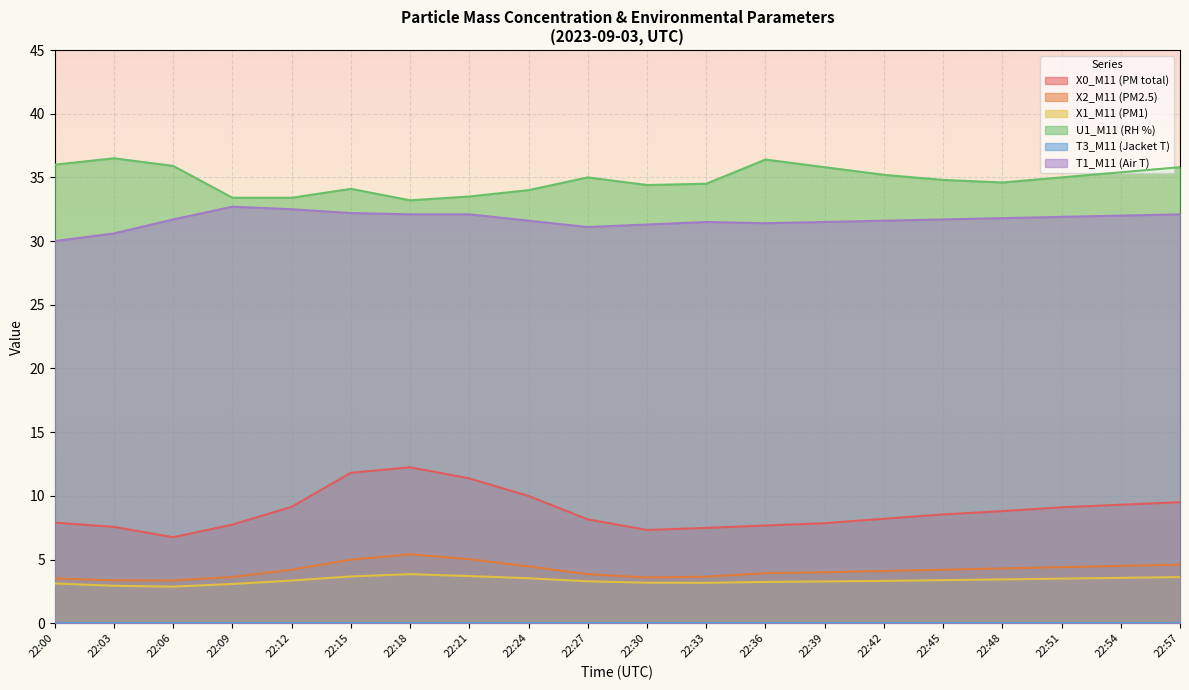

What is the difference between the X2_M11 (PM2.5) values at 22:33 and 22:42?

0.4